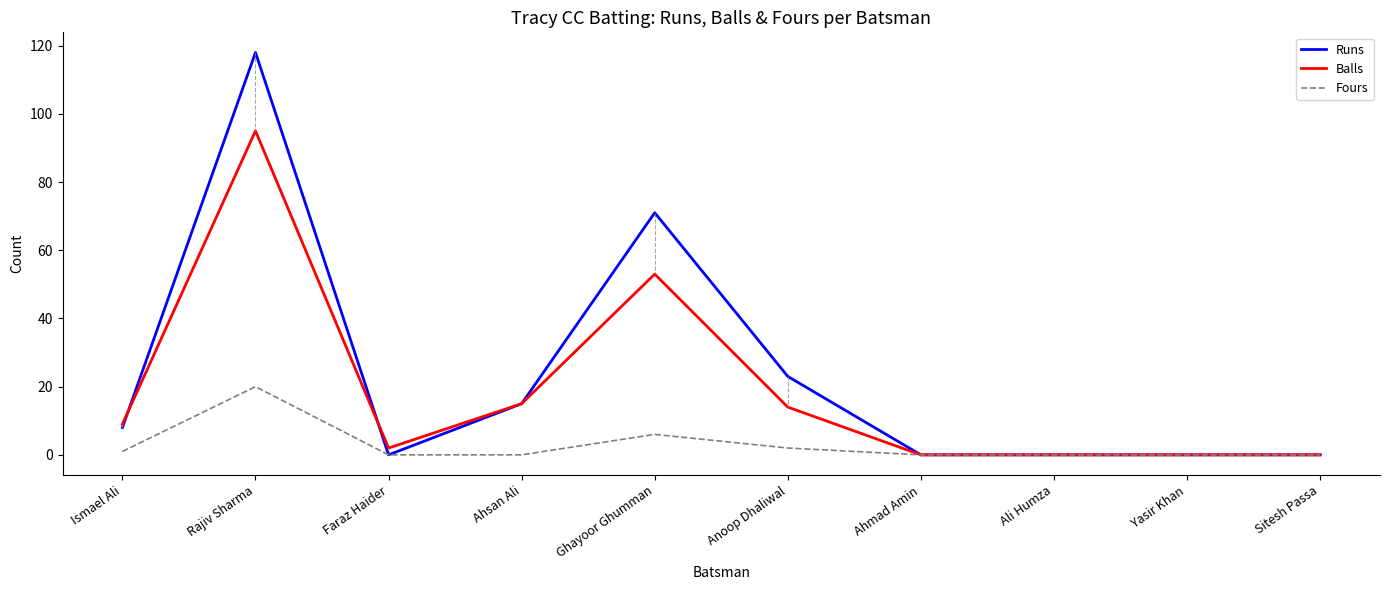

Rank the series by their maximum value, from highest to lowest.

Runs, Balls, Fours